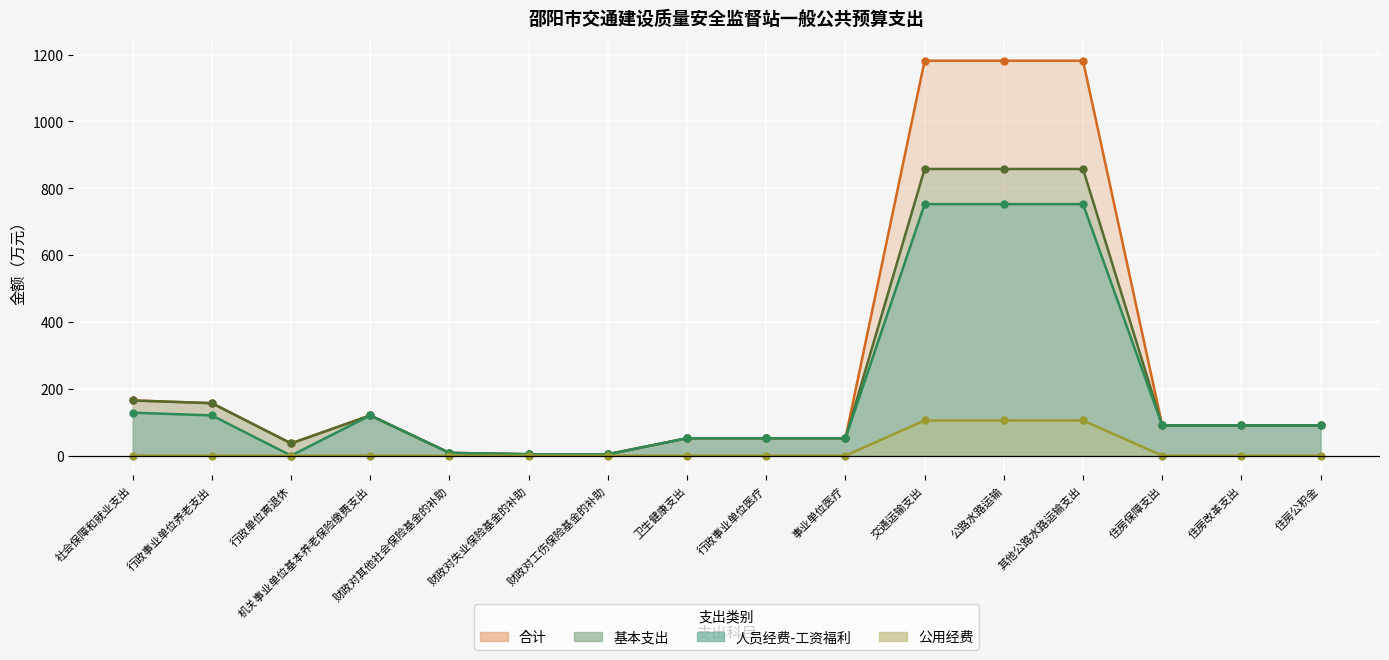

Is it true that 公用经费 equals 0.0 at 财政对失业保险基金的补助?

True